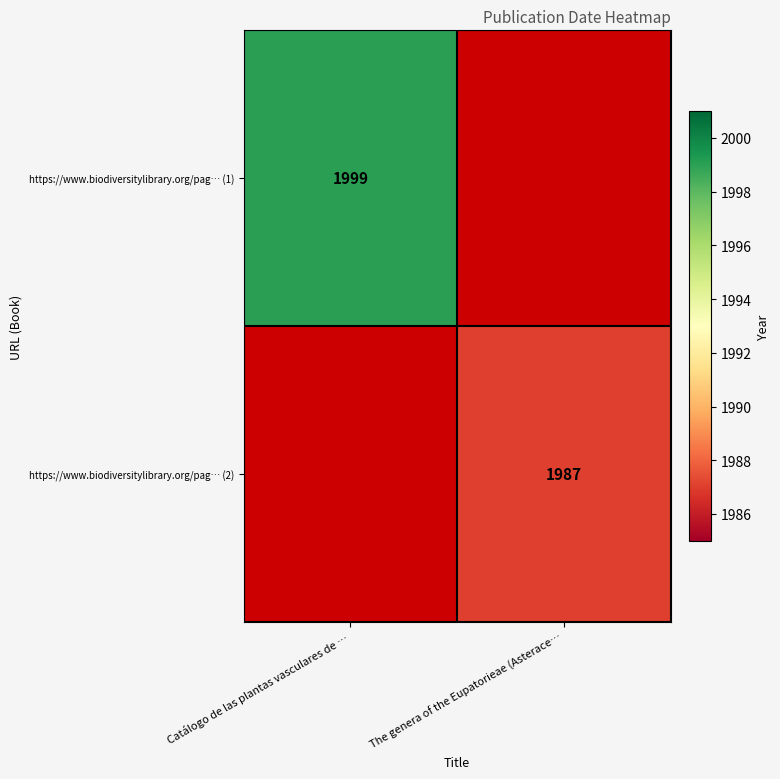

Which category has the highest value across all series?

Catálogo de las plantas vasculares de …